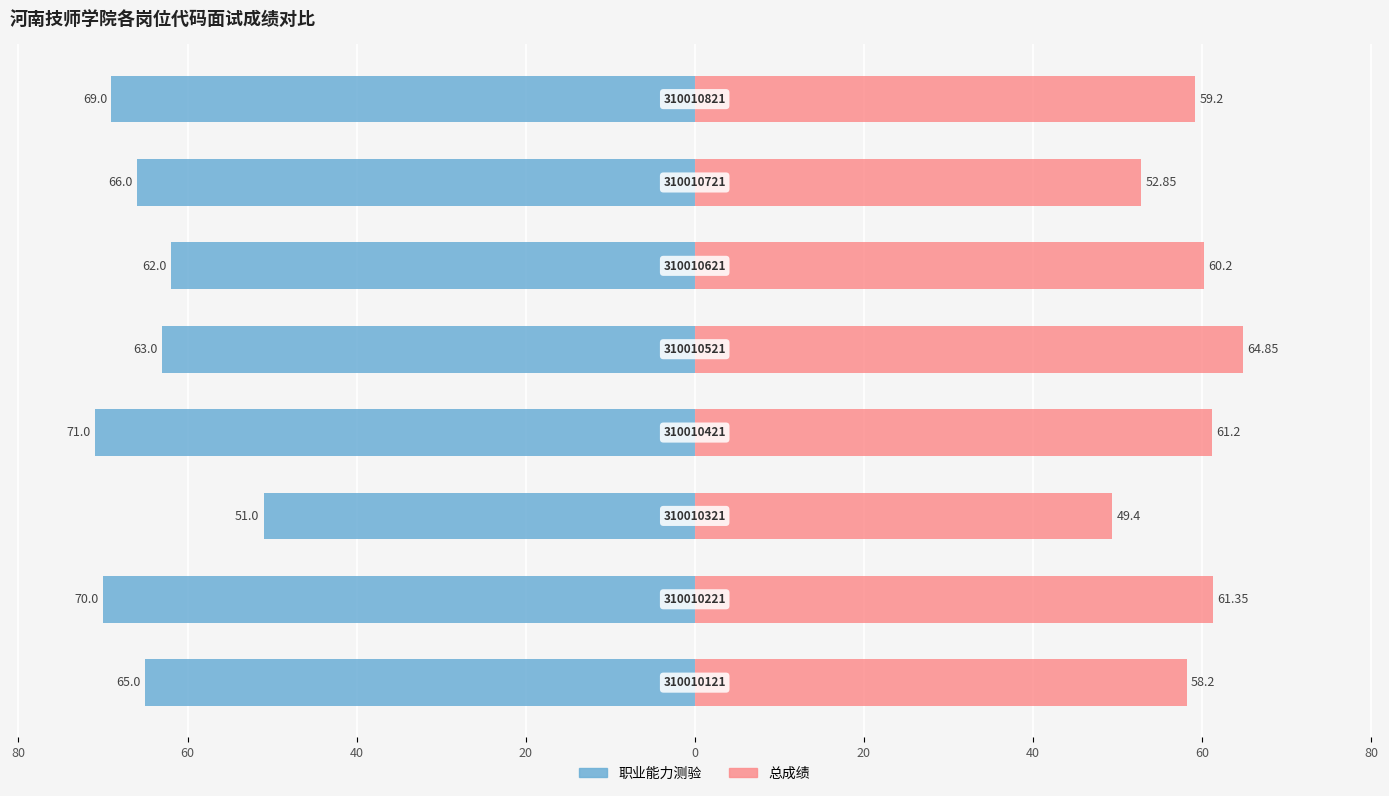

Reading left to right, transcribe all the data shown in this chart.

职业能力测验: 80=-65.0	60=-70.0	40=-51.0	20=-71.0	0=-63.0	20=-62.0	40=-66.0	60=-69.0
总成绩: 80=58.2	60=61.4	40=49.4	20=61.2	0=64.8	20=60.2	40=52.9	60=59.2